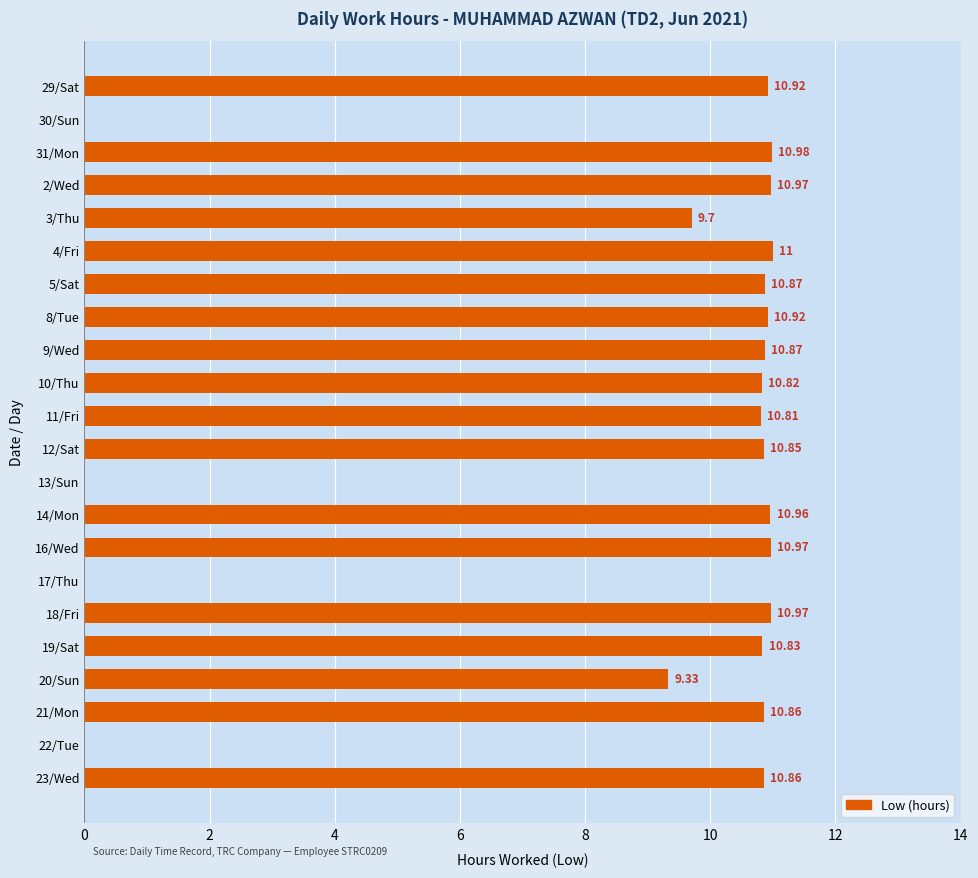

What is the sum of the values at 30/Sun and 19/Sat?

10.8